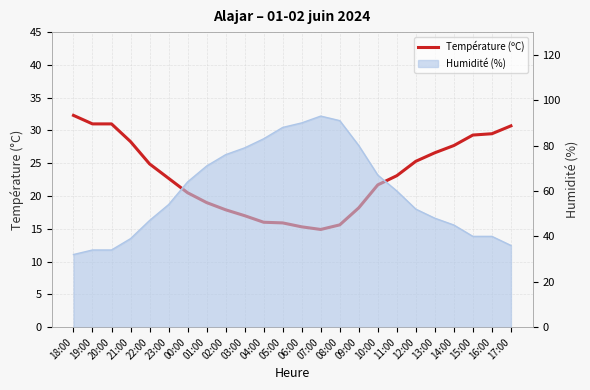

True or false: the data shows 12.3 at 02:00.

False